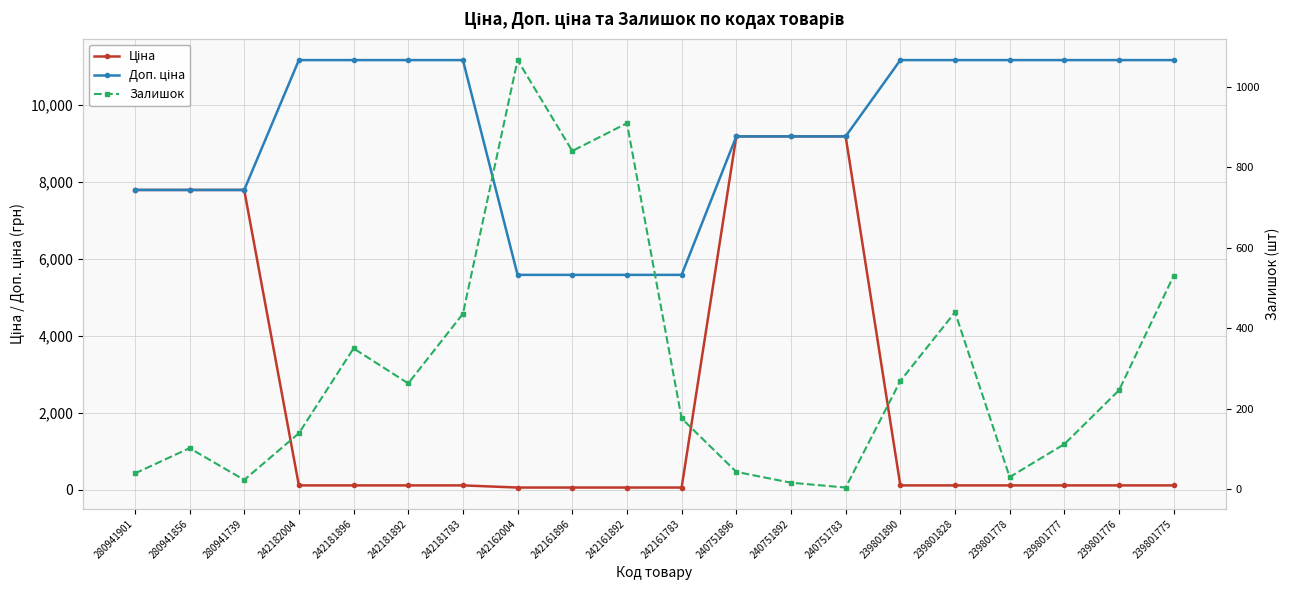

Which category has the lowest value in the Залишок series?

240751783